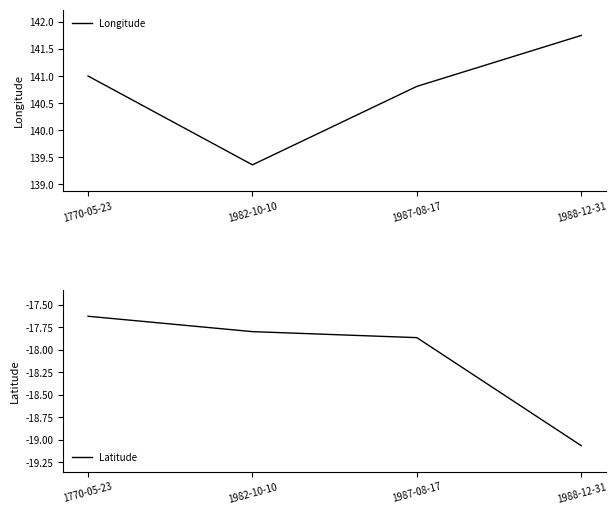

At how many categories does at least one series exceed 23?

4